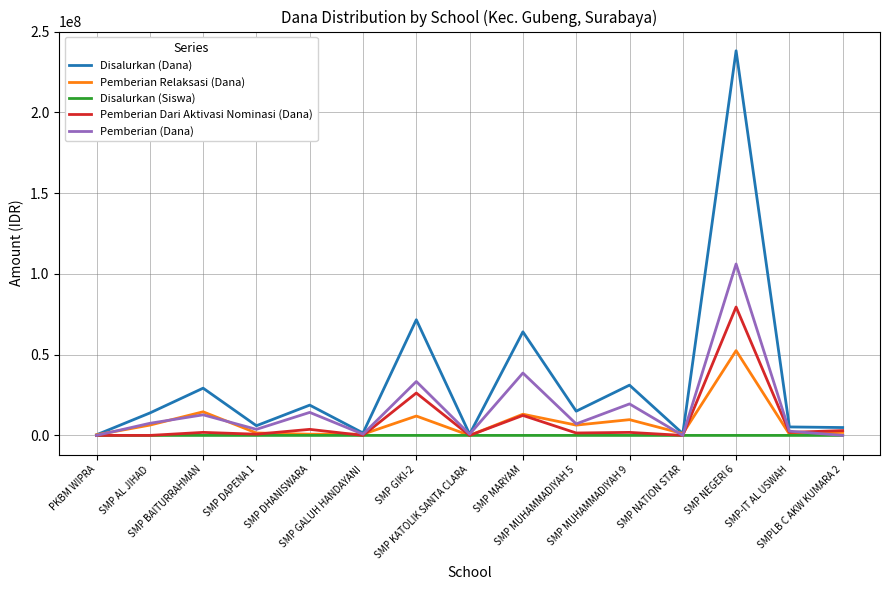

What is the greatest value displayed?

238125000